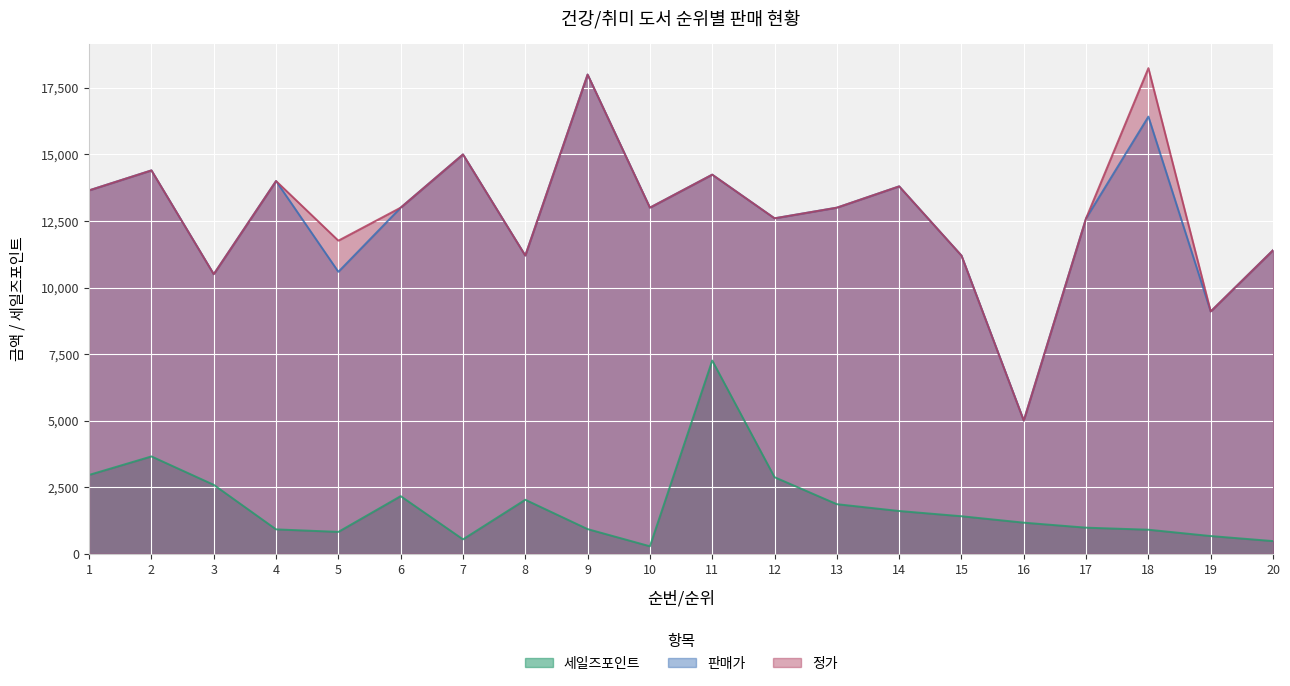

How many lines are shown in the chart?

3